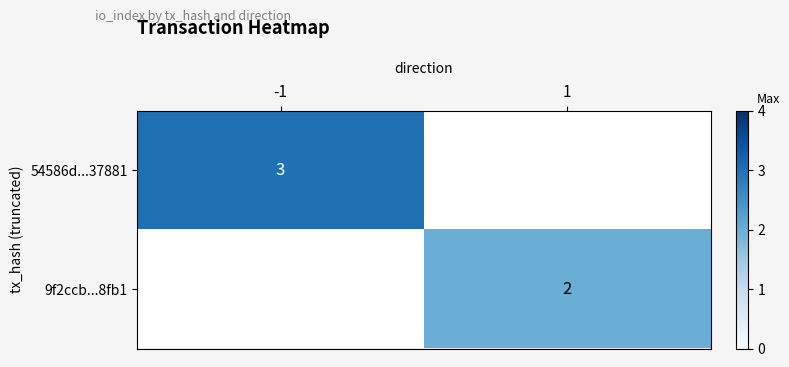

Is the value of 9f2ccb...8fb1 at 1 greater than the value of 54586d...37881 at -1?

No